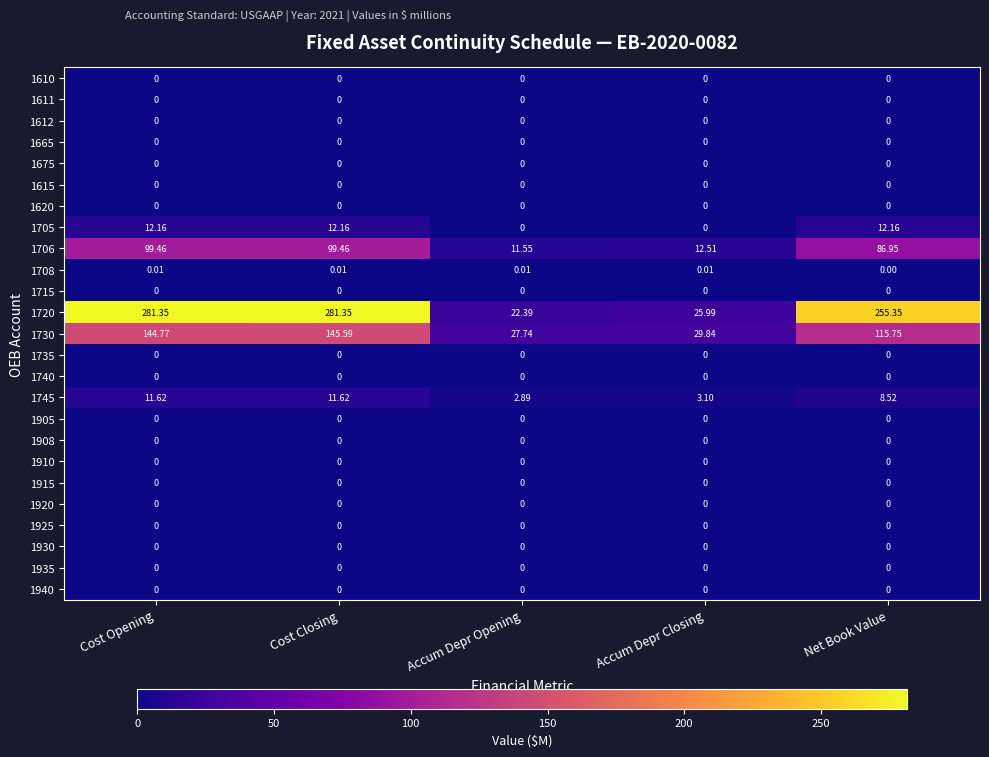

At which label does 1730 reach its minimum?

Accum Depr Opening